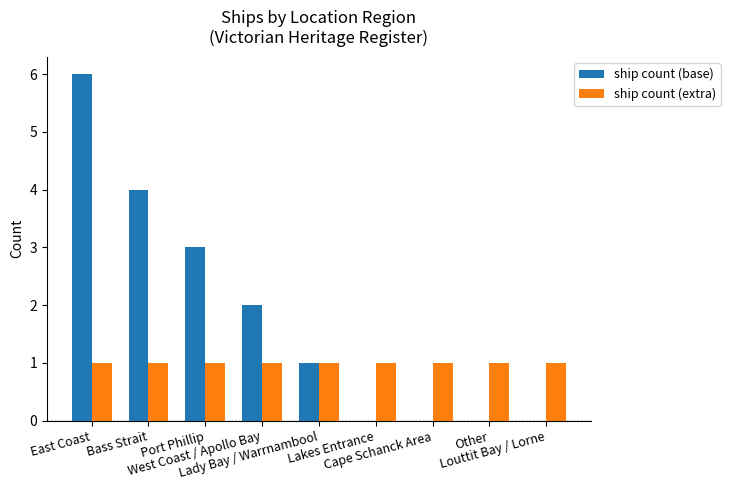

What is the total value across all series at Cape Schanck Area?

1